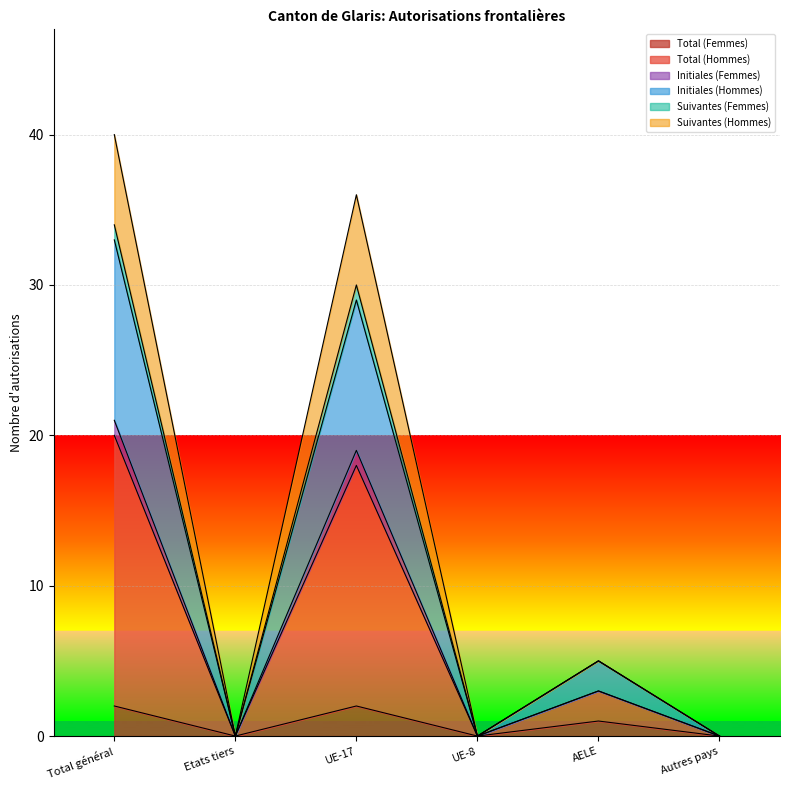

What are all the series names shown in the legend?

Total (Femmes), Total (Hommes), Initiales (Femmes), Initiales (Hommes), Suivantes (Femmes), Suivantes (Hommes)